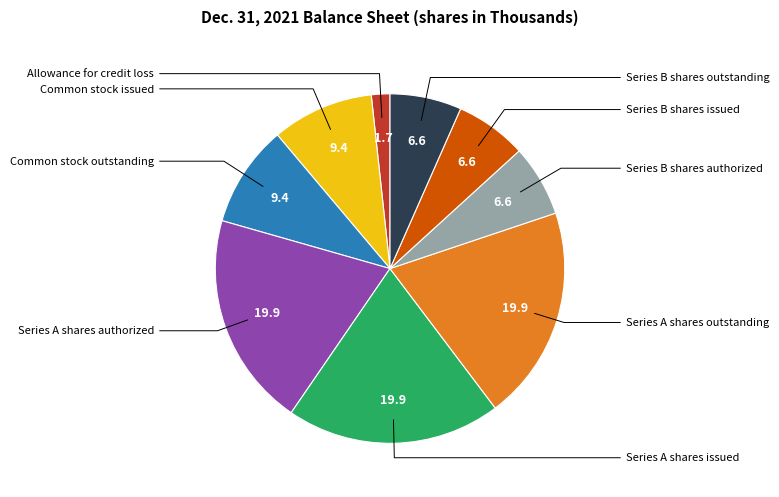

Is there any slice that represents more than half of the pie?

No